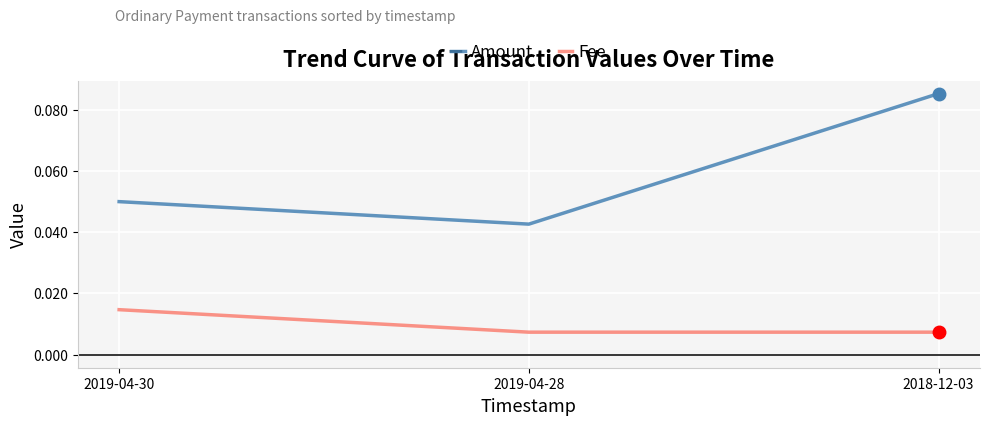

What are all the series names shown in the legend?

Amount, Fee